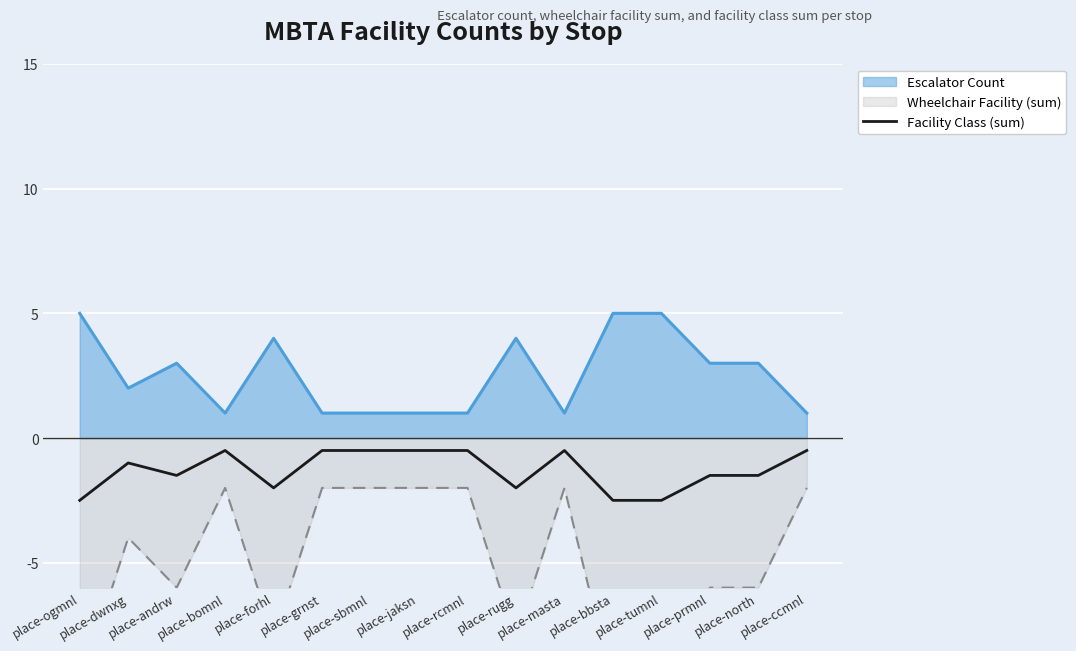

Between place-grnst and place-prmnl, which is larger?

place-grnst